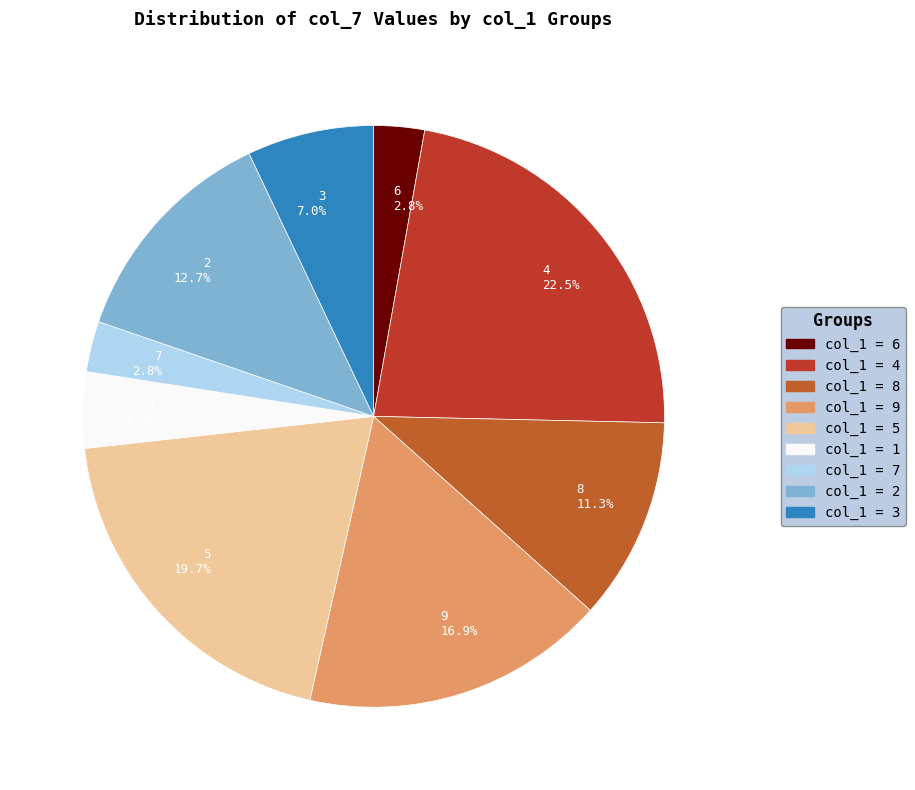

To the nearest percent, what is the average slice percentage?

11%